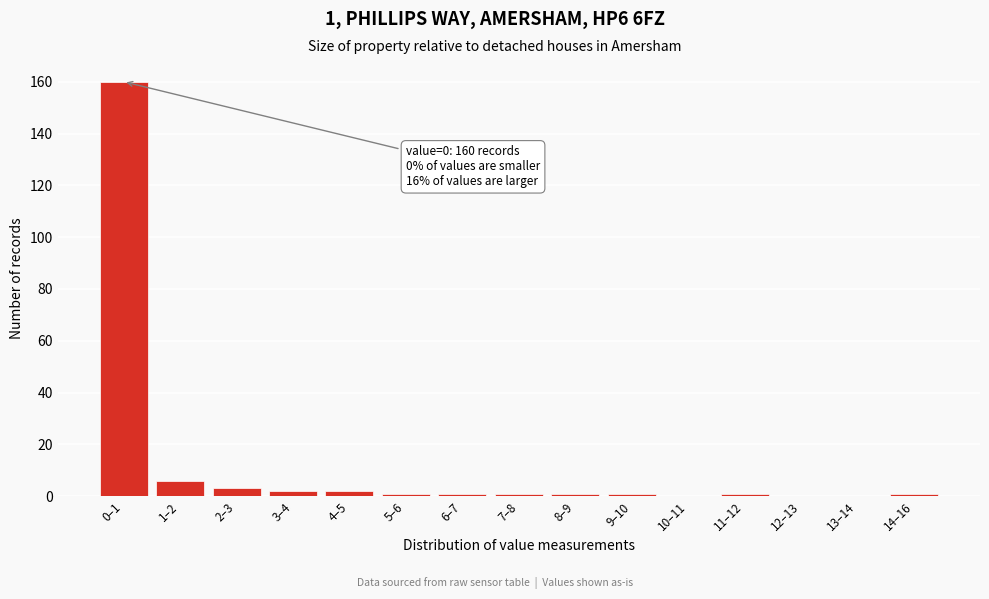

Reading left to right, transcribe all the data shown in this chart.

0–1=160	1–2=6	2–3=3	3–4=2	4–5=2	5–6=1	6–7=1	7–8=1	8–9=1	9–10=1	10–11=0	11–12=1	12–13=0	13–14=0	14–16=1